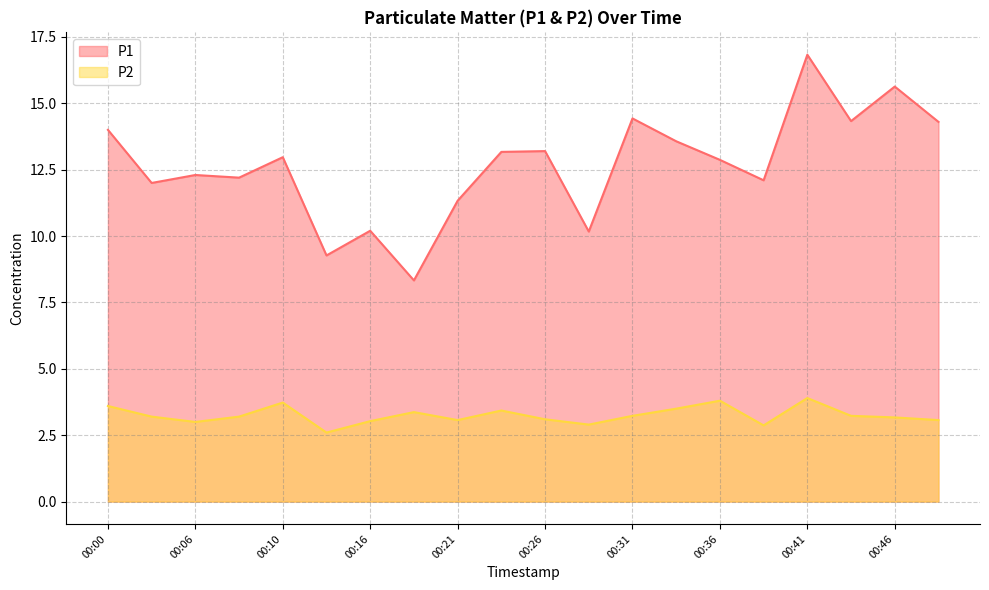

Which has a higher value, 00:00 or 00:36?

00:00